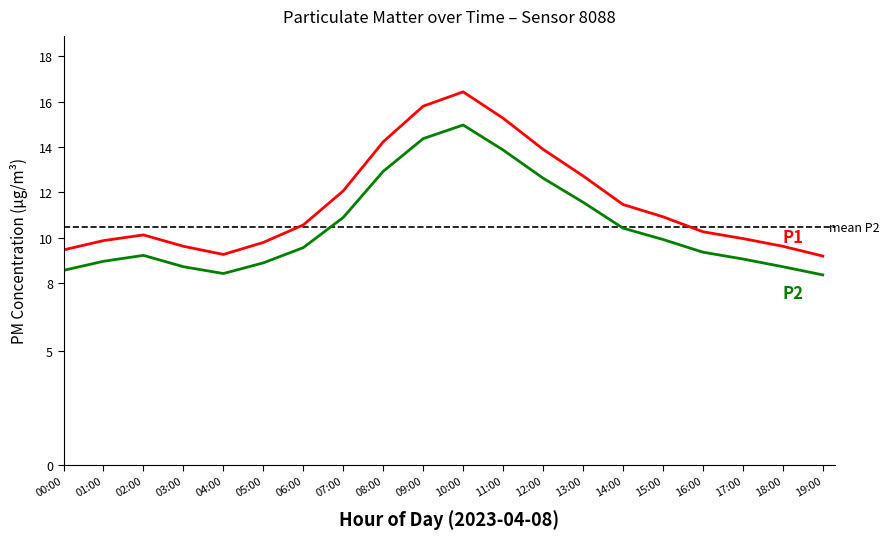

What is the minimum value shown in the chart?

8.4